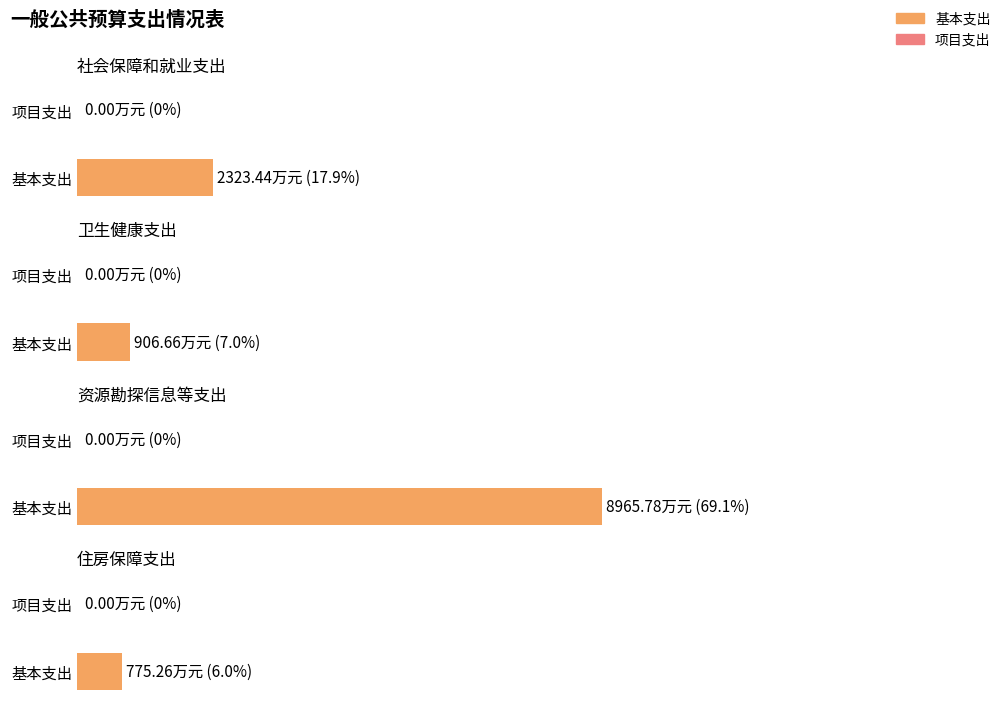

What is the average value of the 基本支出 series?

3242.8